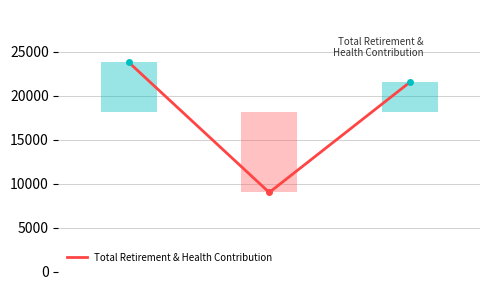

What is the change in value from −0.5 to 0.0?

-14807